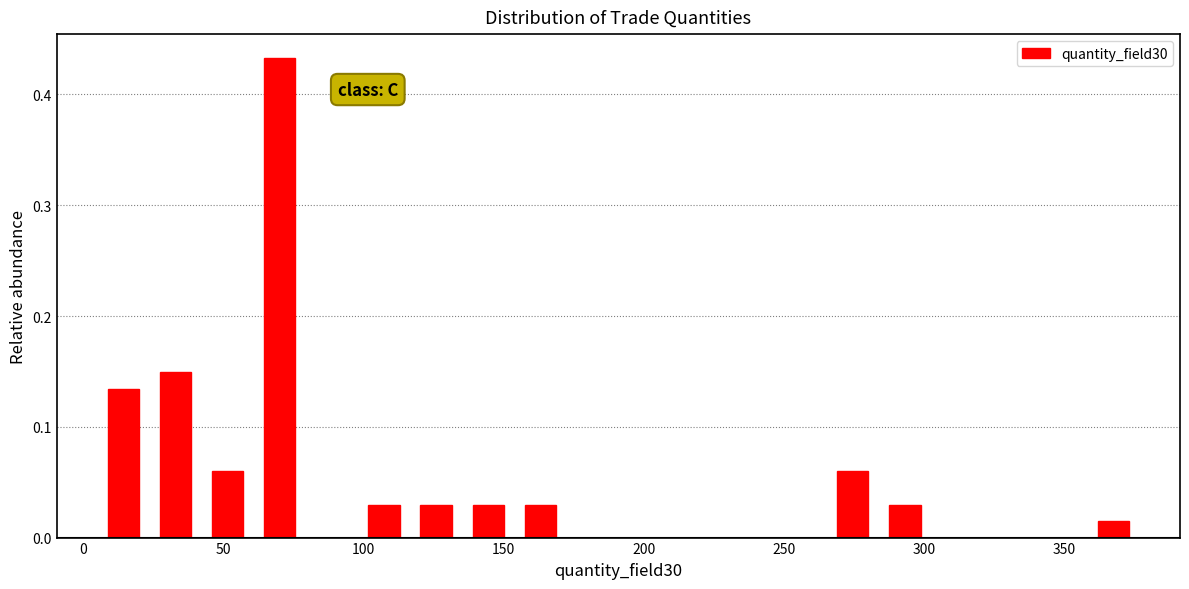

Read against the x-axis, roughly where is the centre of the tallest bar?

70